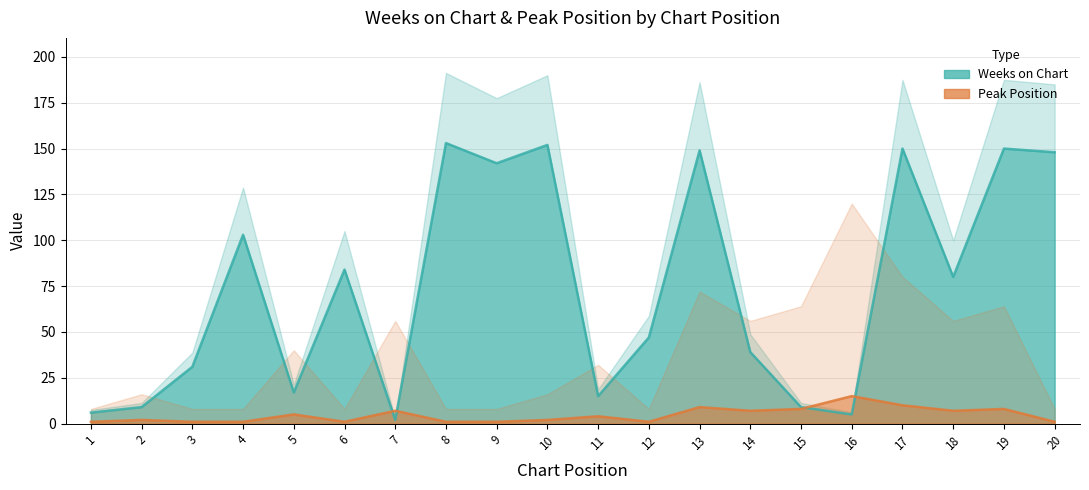

The Weeks on Chart series shows 65 at 12. True or false?

False